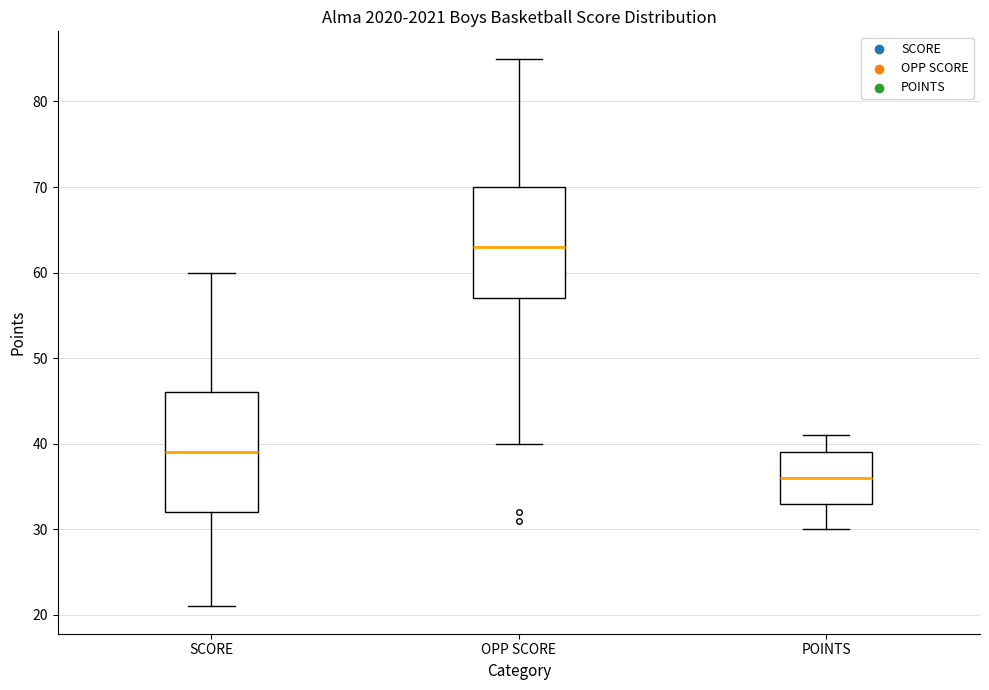

Reading left to right, read every box against the y-axis: the position of its median line, the range the box covers, and the ends of its whiskers. The values are not printed on the chart, so give them approximately, as read against the axis.

SCORE: median 39, box 32 to 46, whiskers 21 to 60
OPP SCORE: median 63, box 57 to 70, whiskers 40 to 85
POINTS: median 36, box 33 to 39, whiskers 30 to 41